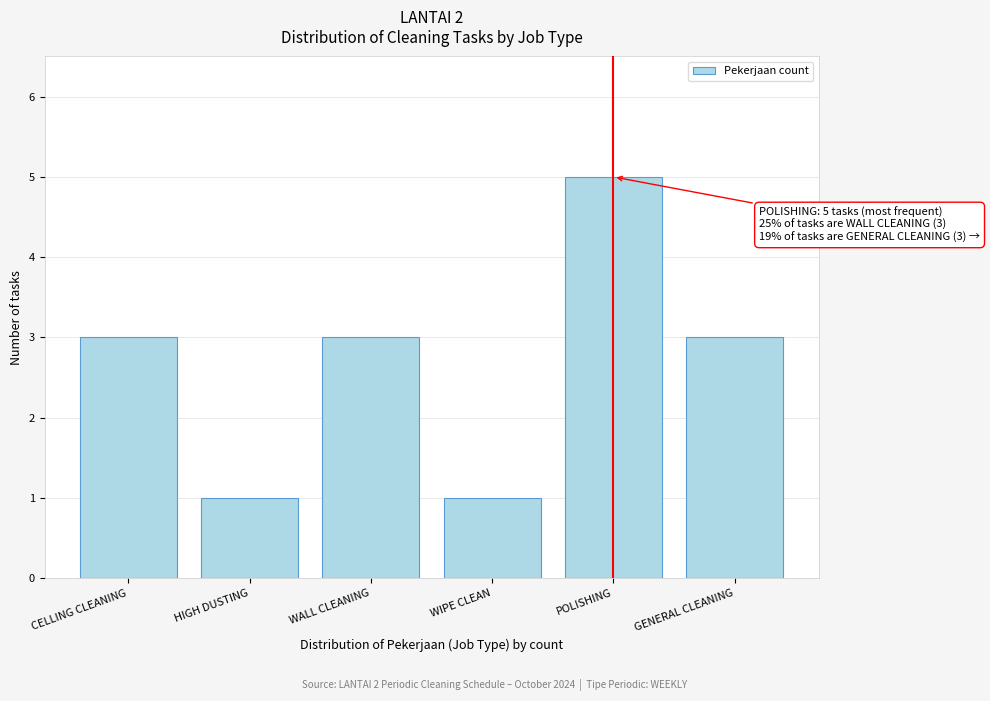

Reading left to right, what are all the values shown in this chart?

3	1	3	1	5	3